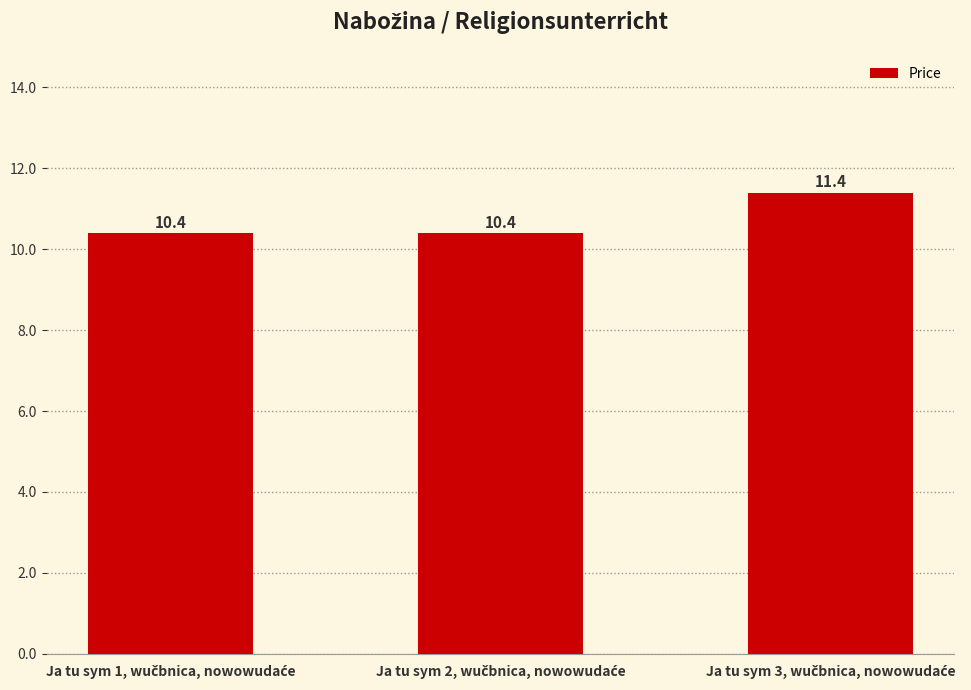

What is the difference between the maximum and minimum values?

1.0